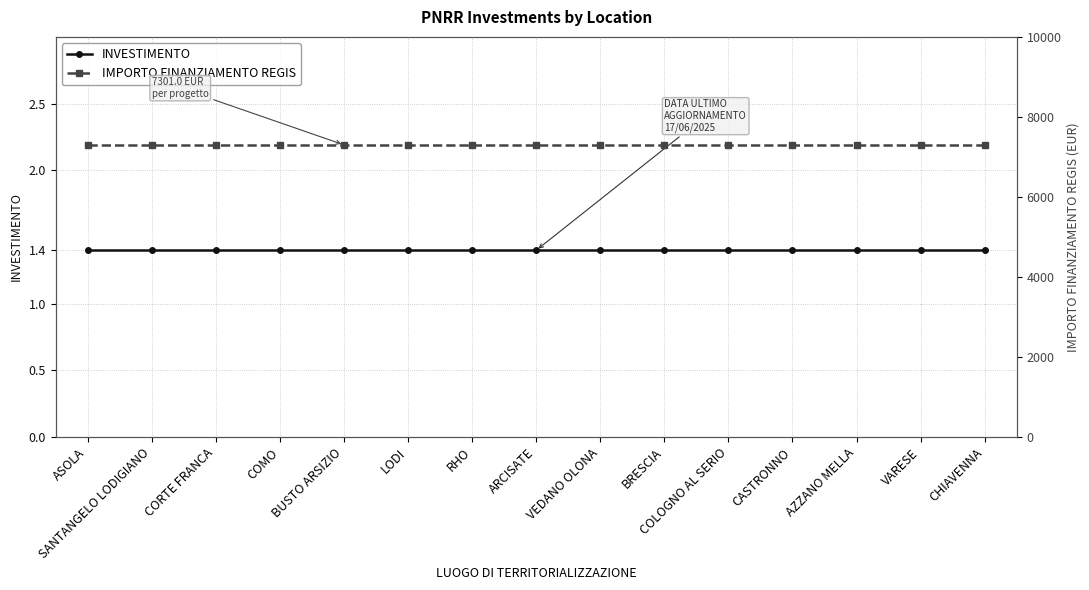

True or false: INVESTIMENTO has a value of 1.9 at COMO.

False